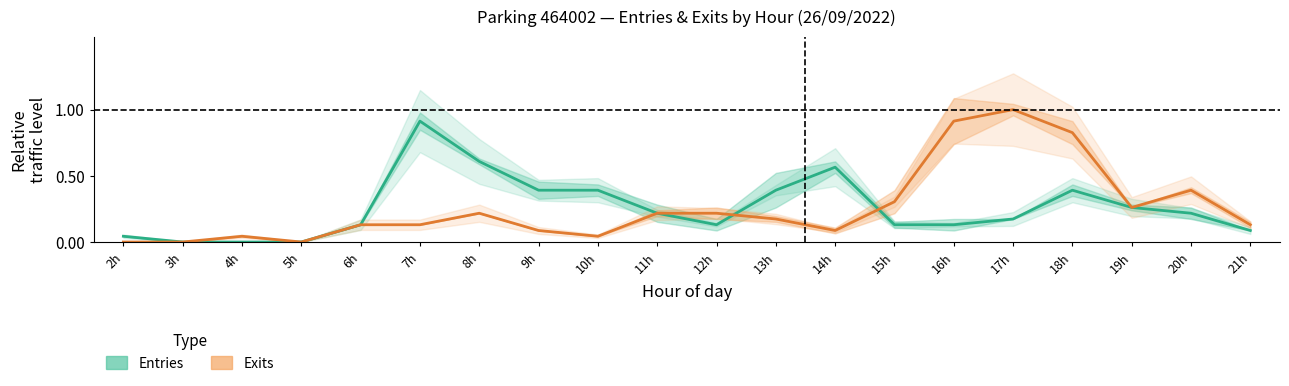

The Exits series shows 0.2 at 11h. True or false?

True